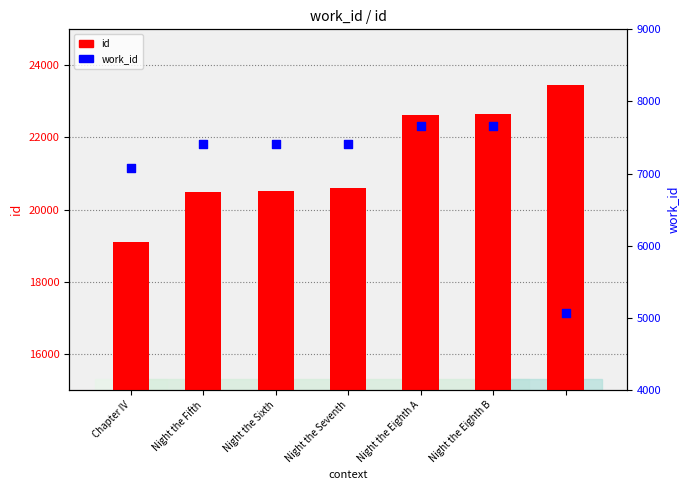

What are all the series names shown in the legend?

id, work_id